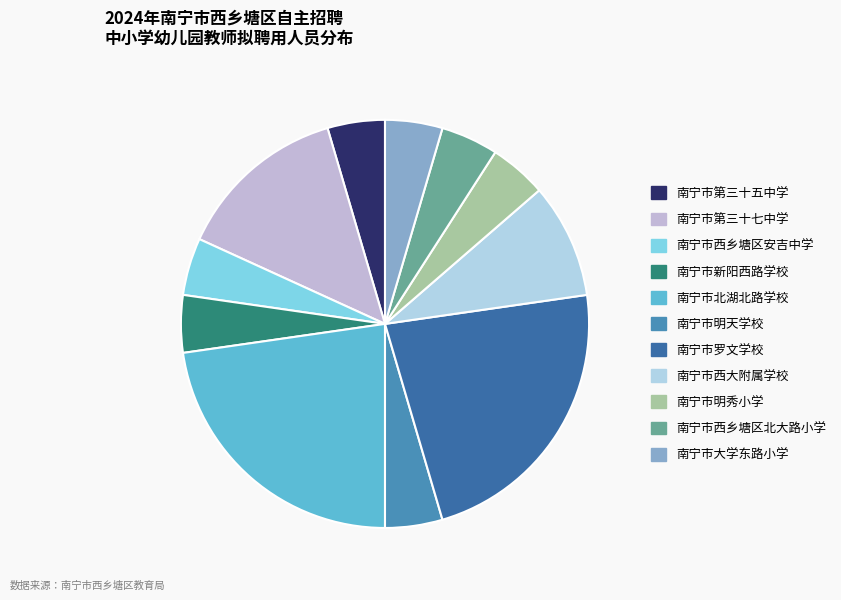

Rank the categories by value from lowest to highest.

南宁市第三十五中学, 南宁市西乡塘区安吉中学, 南宁市新阳西路学校, 南宁市明天学校, 南宁市明秀小学, 南宁市西乡塘区北大路小学, 南宁市大学东路小学, 南宁市西大附属学校, 南宁市第三十七中学, 南宁市北湖北路学校, 南宁市罗文学校